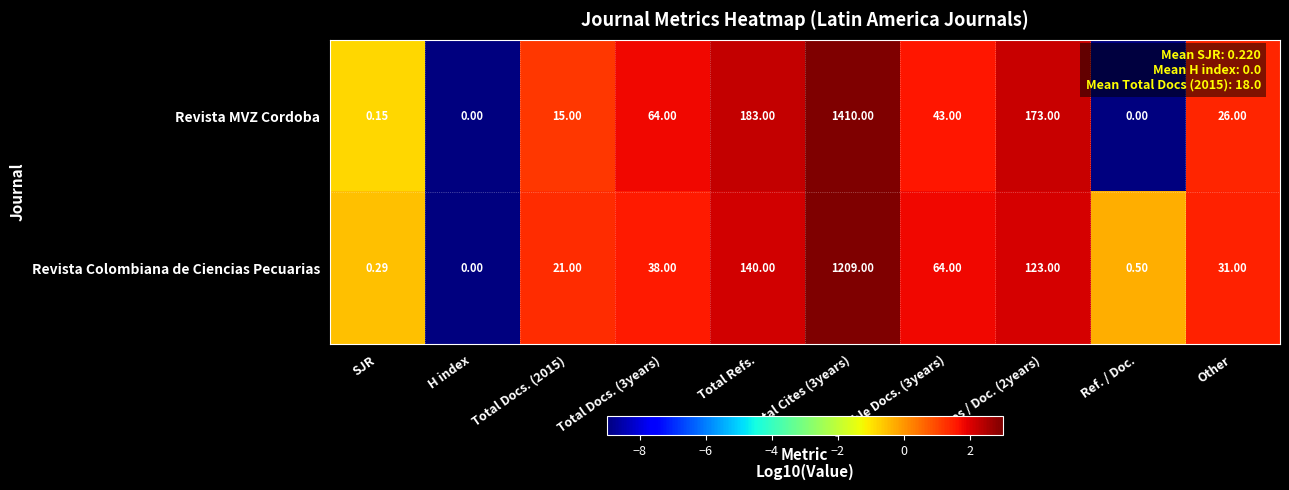

At which category is the sum across all series the highest?

Total Cites (3years)